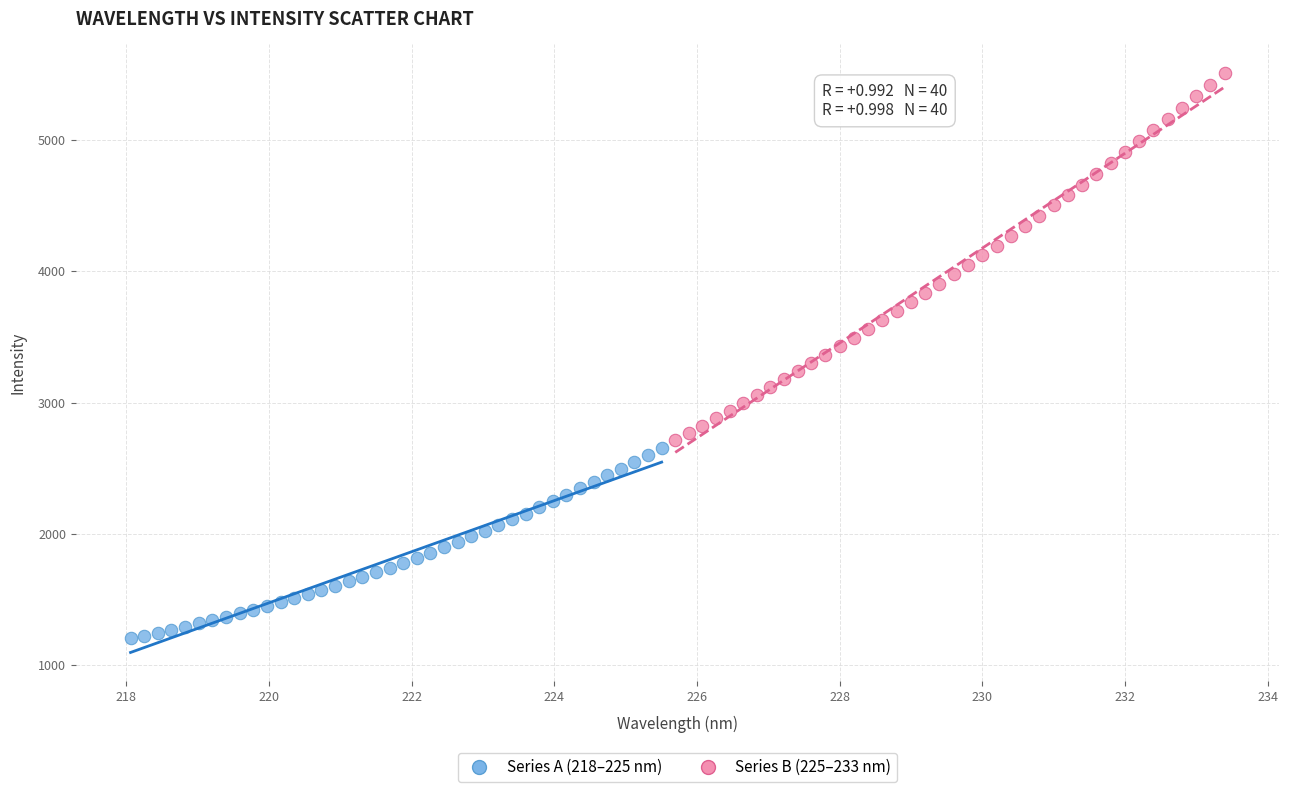

Which series contains the lowest Y value?

Series A (218–225 nm)